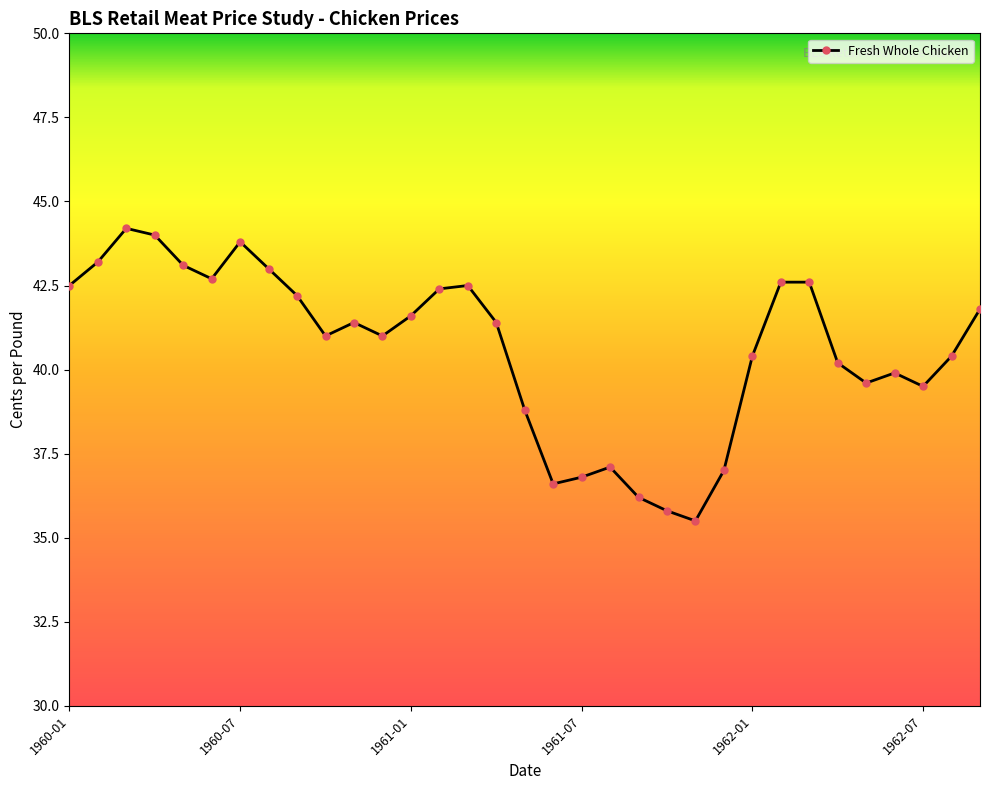

What is the minimum value shown in the chart?

35.5